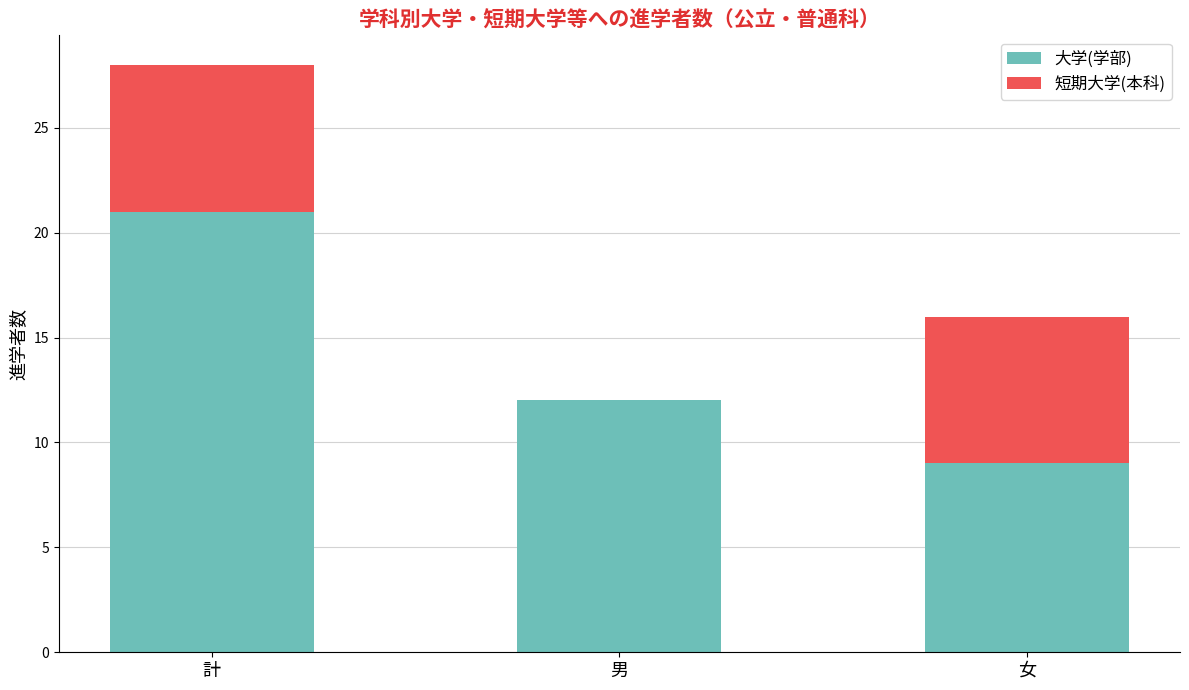

The 大学(学部) series shows 9 at 女. True or false?

True